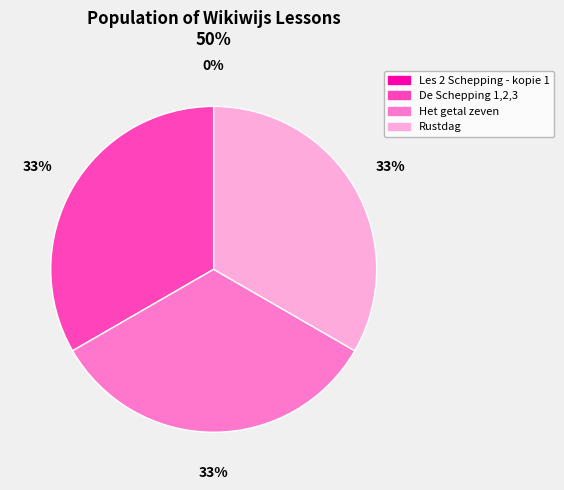

Does Rustdag represent more than half of the total?

No